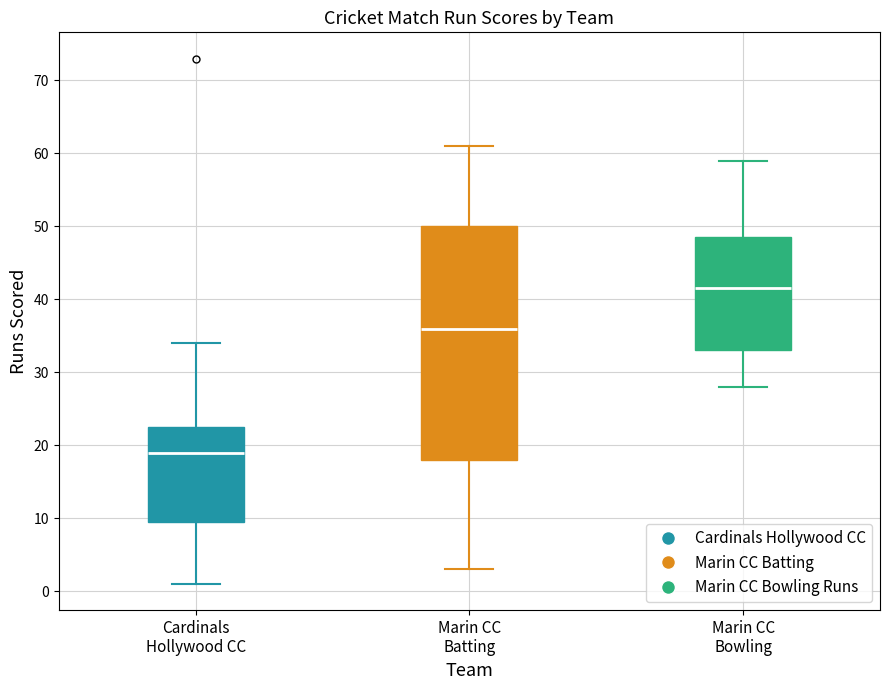

Which box is the tallest, from its lower edge to its upper edge?

Marin CC Batting